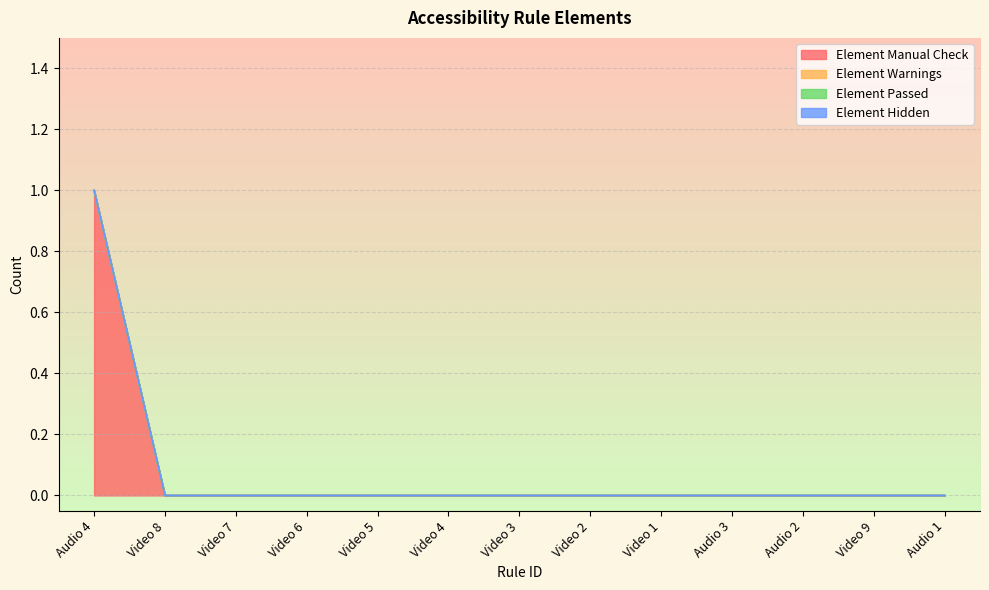

Between Video 5 and Audio 4, which is larger?

Audio 4